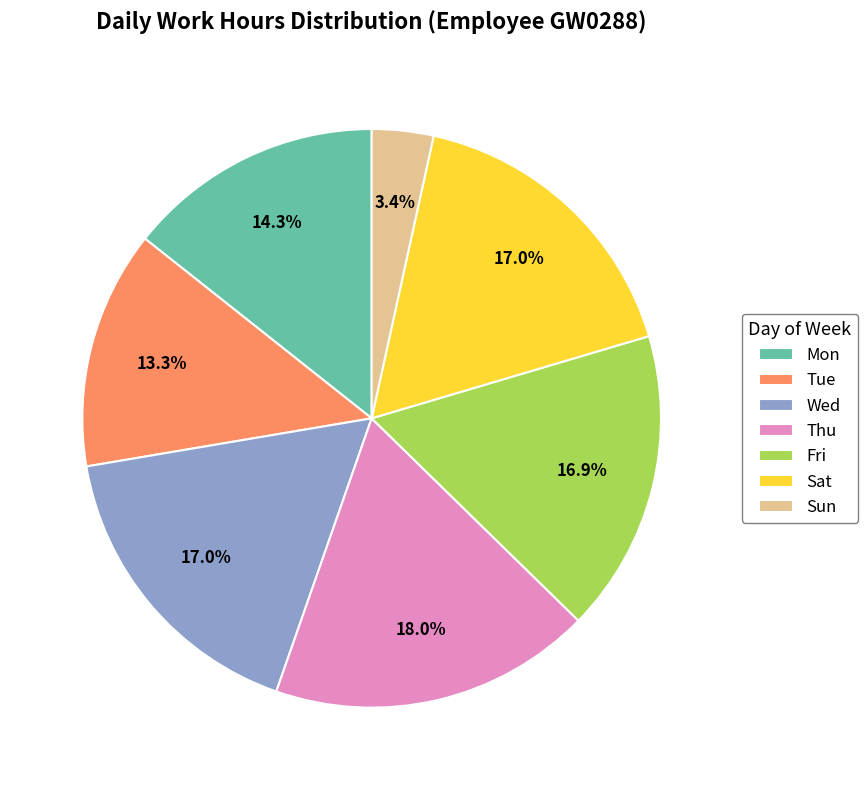

What is the ratio of the value at Thu to the value at Mon?

1.3